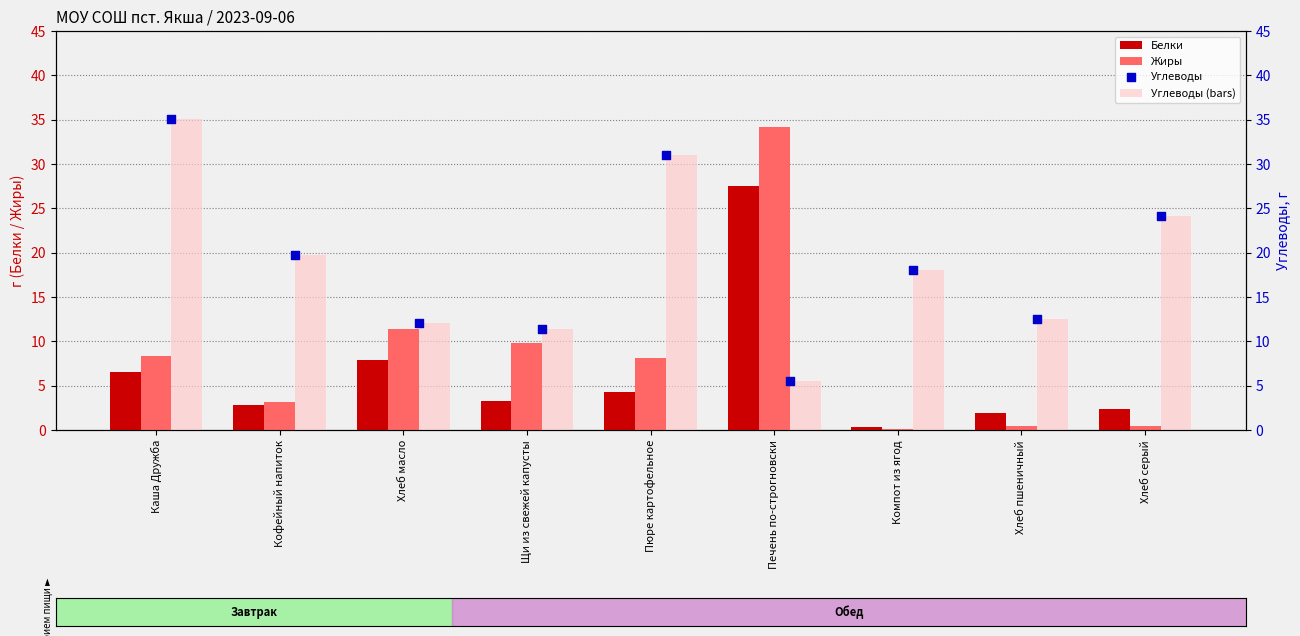

Which series reaches the maximum Y coordinate?

Углеводы (bars)